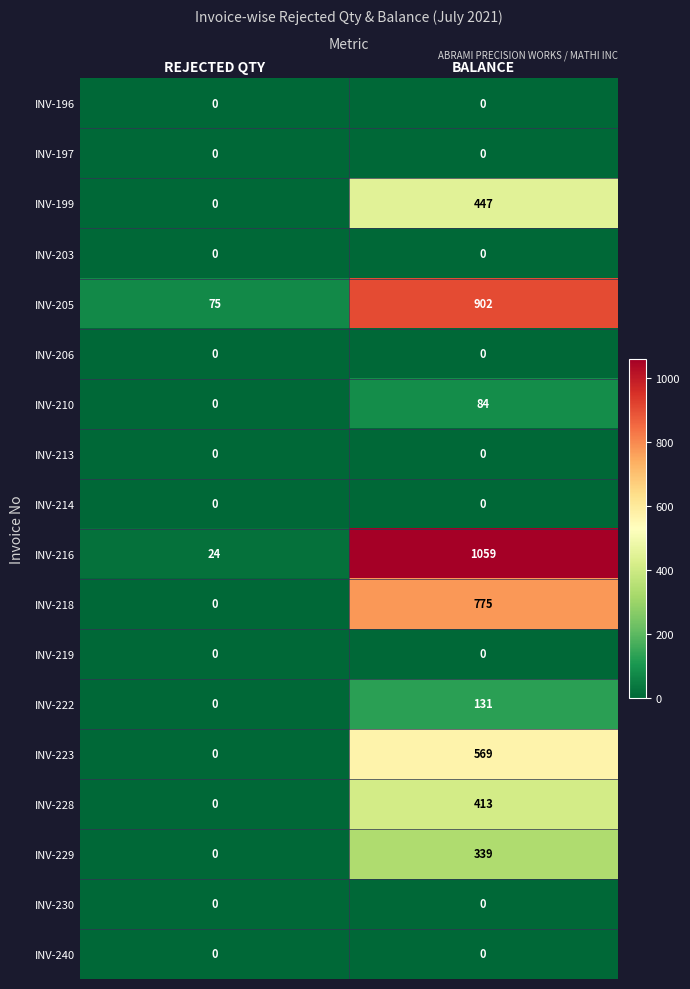

What is the sum of the INV-222 values at BALANCE and REJECTED QTY?

131